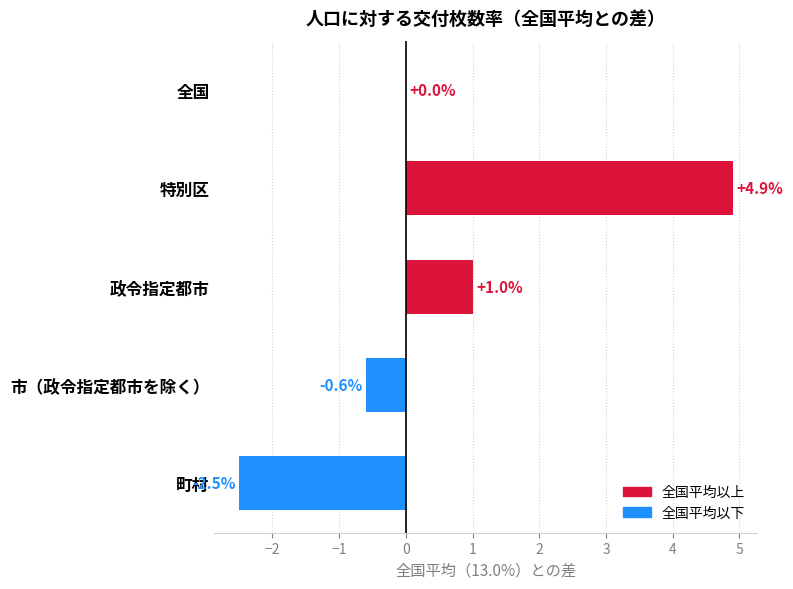

Count the number of categories in the chart.

5